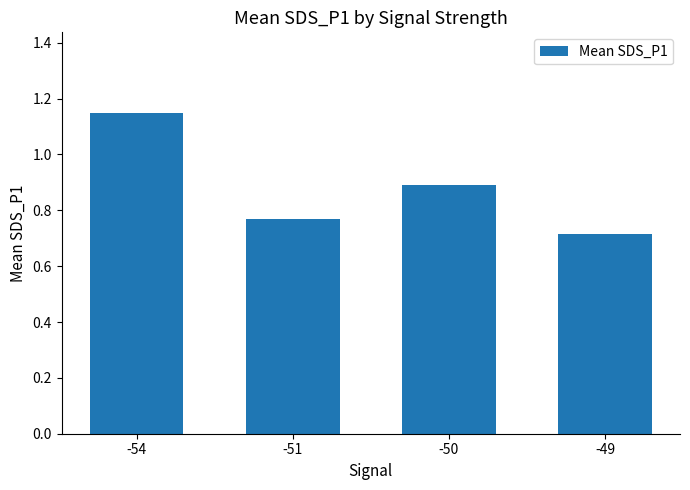

List the labels in order of value, largest first.

-54, -50, -51, -49